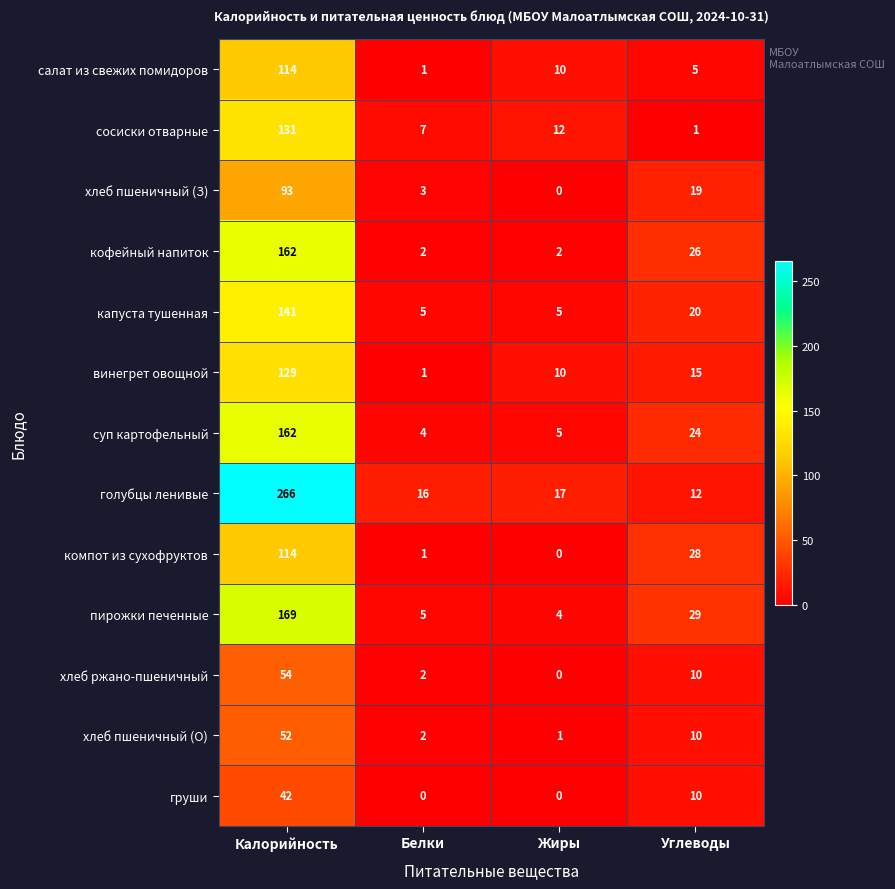

Count the number of data series in this chart.

13